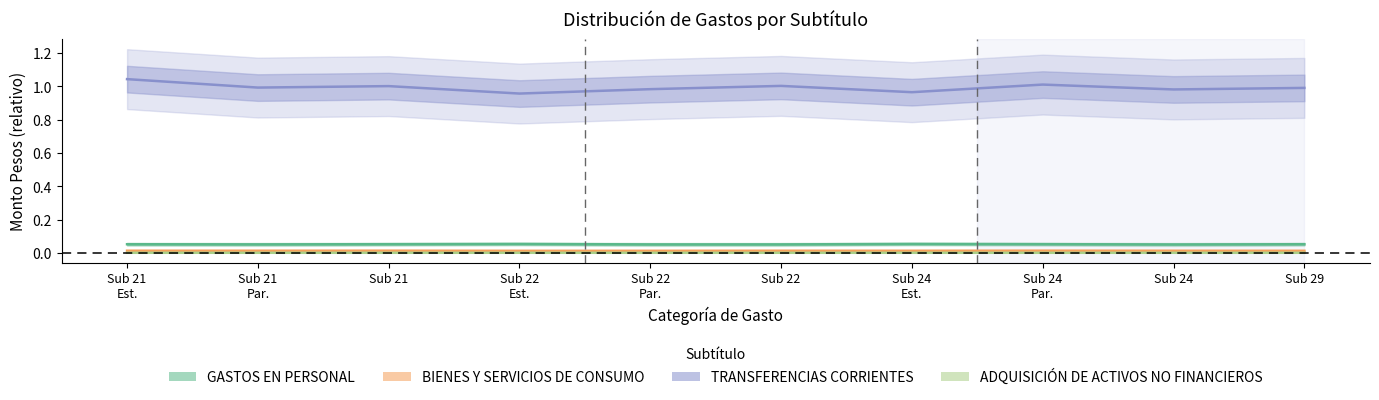

Which series has the largest total across all categories?

TRANSFERENCIAS CORRIENTES